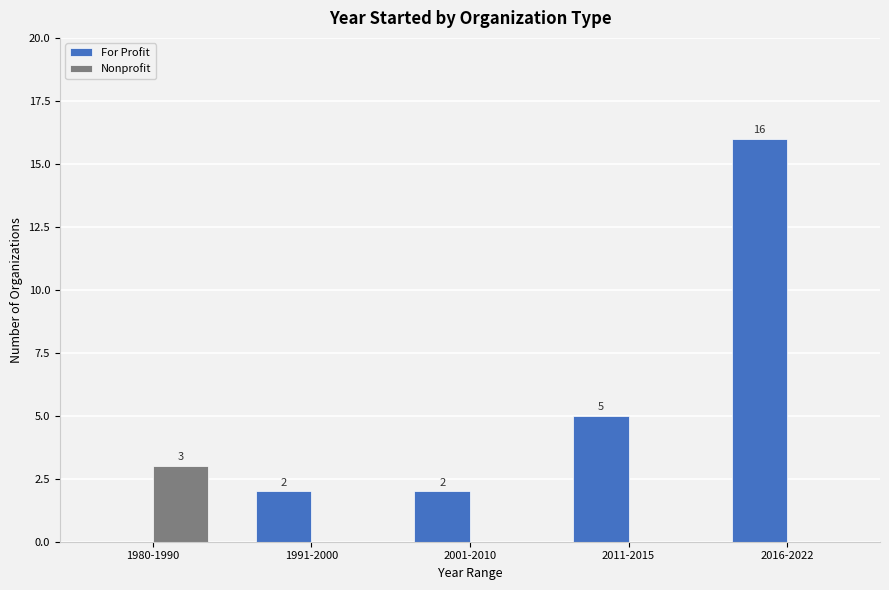

What is the sum of all For Profit values?

25